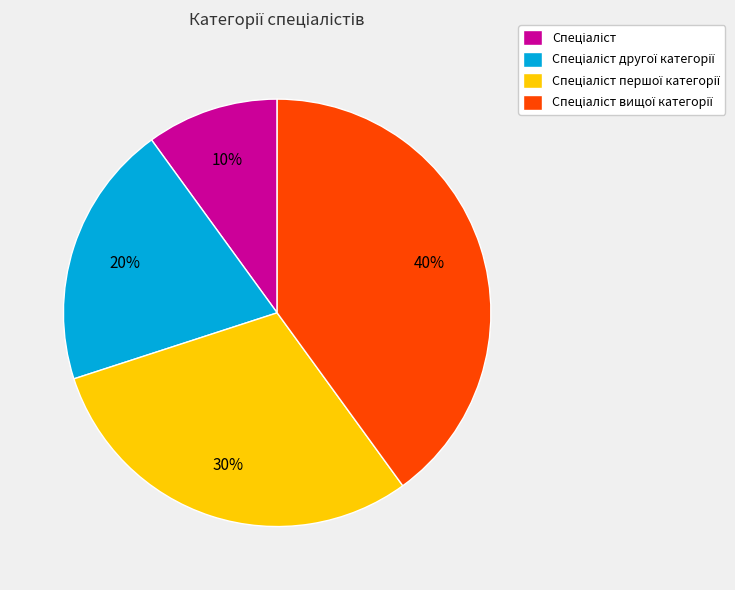

Is there any slice that represents more than half of the pie?

No